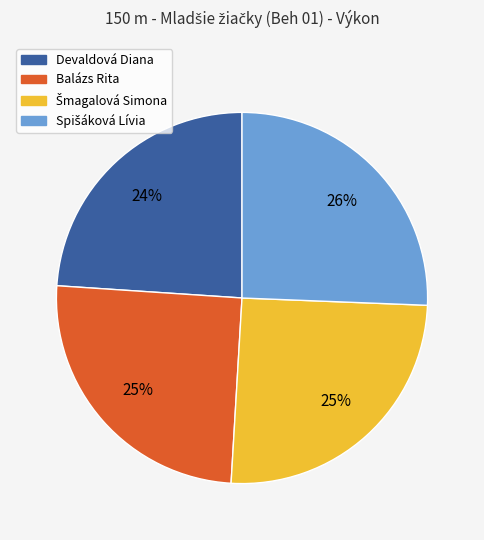

Is it true that Devaldová Diana is 15% of the pie?

False